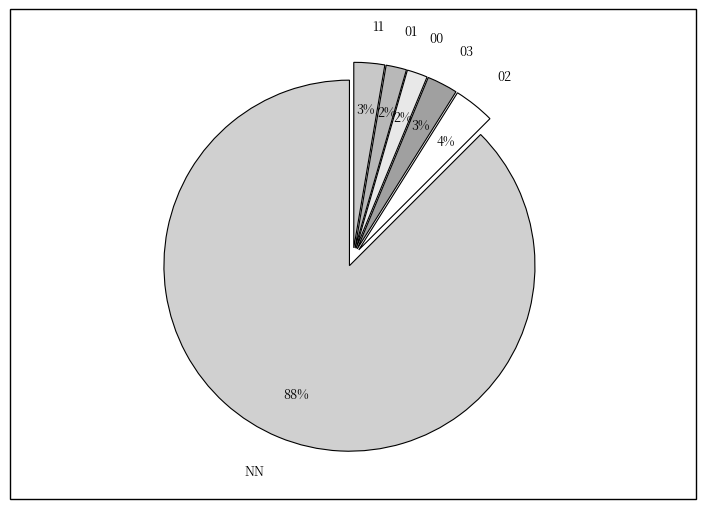

True or false: NN accounts for 88% of the total.

True